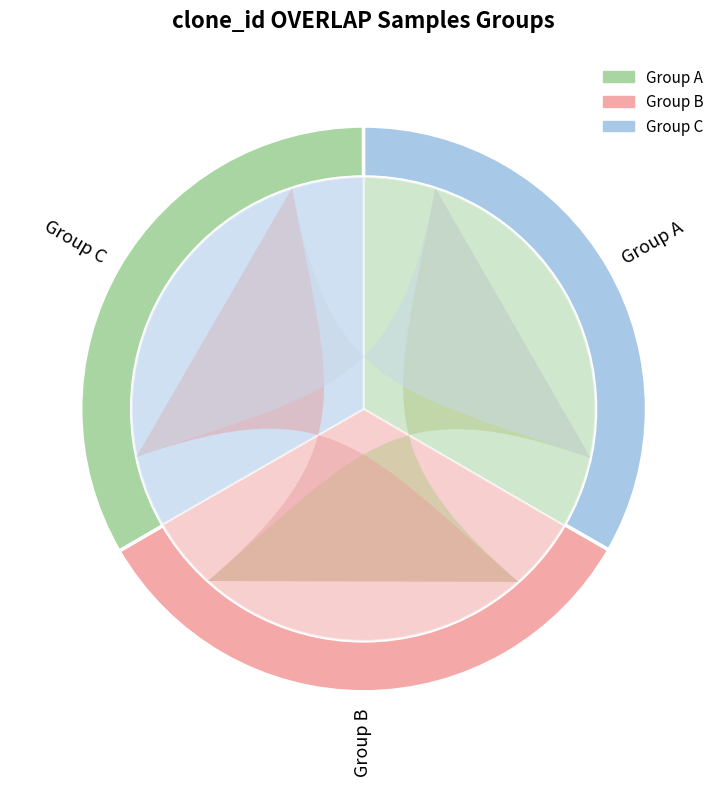

To the nearest percent, what portion does 28 represent?

8%